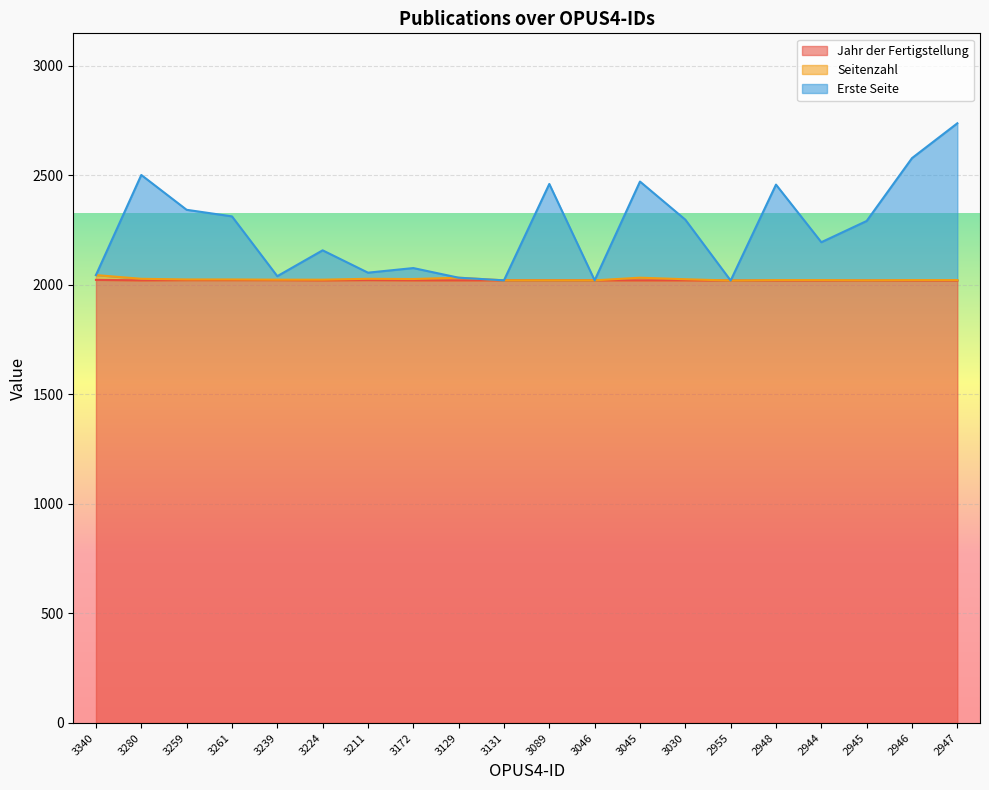

How many data points in Jahr der Fertigstellung are less than 2021?

6